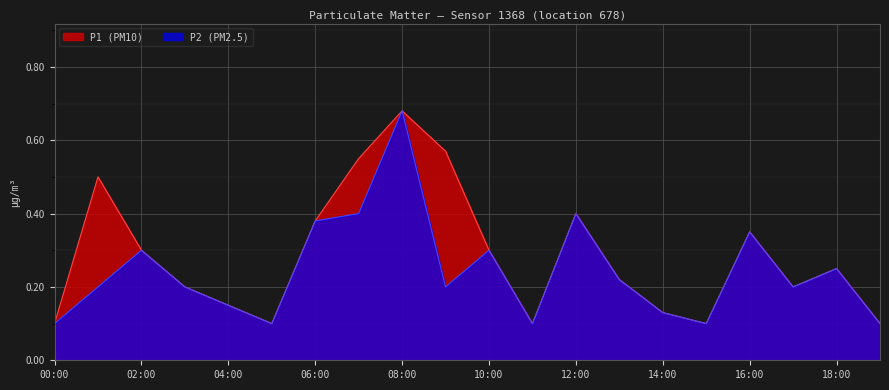

How many interior local valleys does the P2 series have?

5